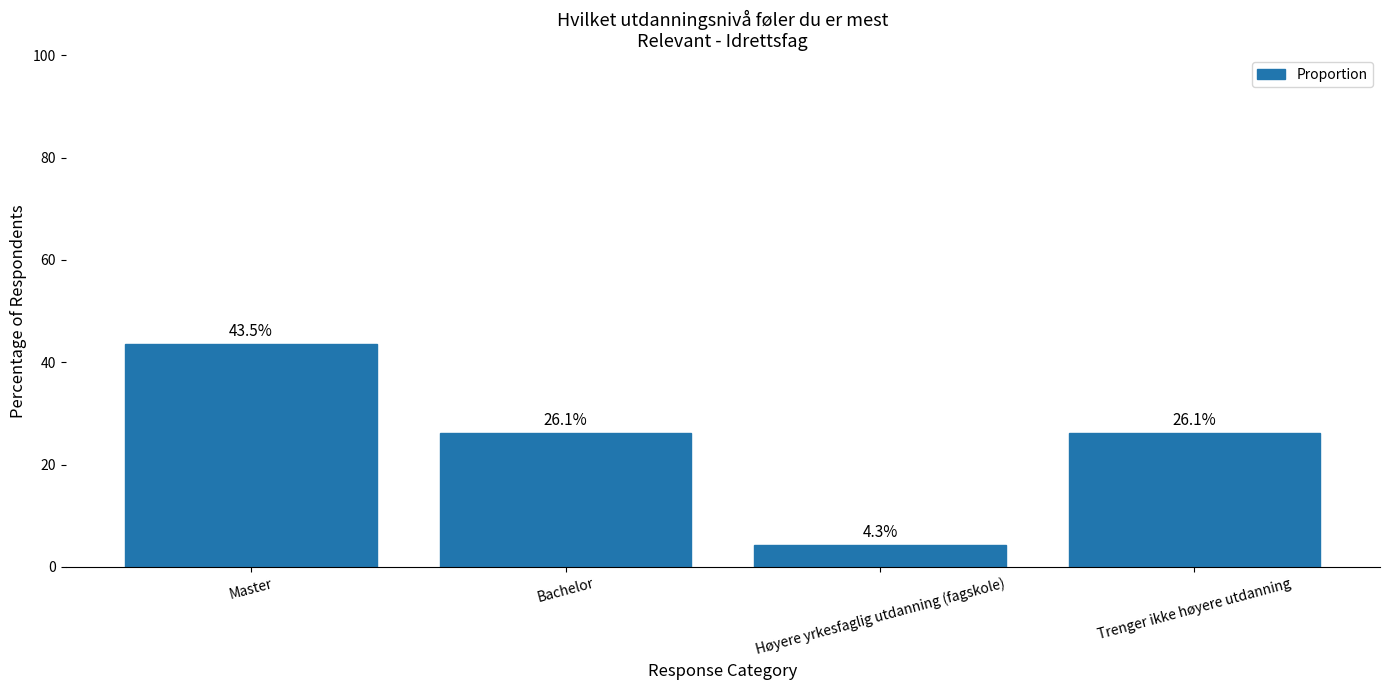

The chart shows a value of 26.1 at Bachelor. True or false?

True